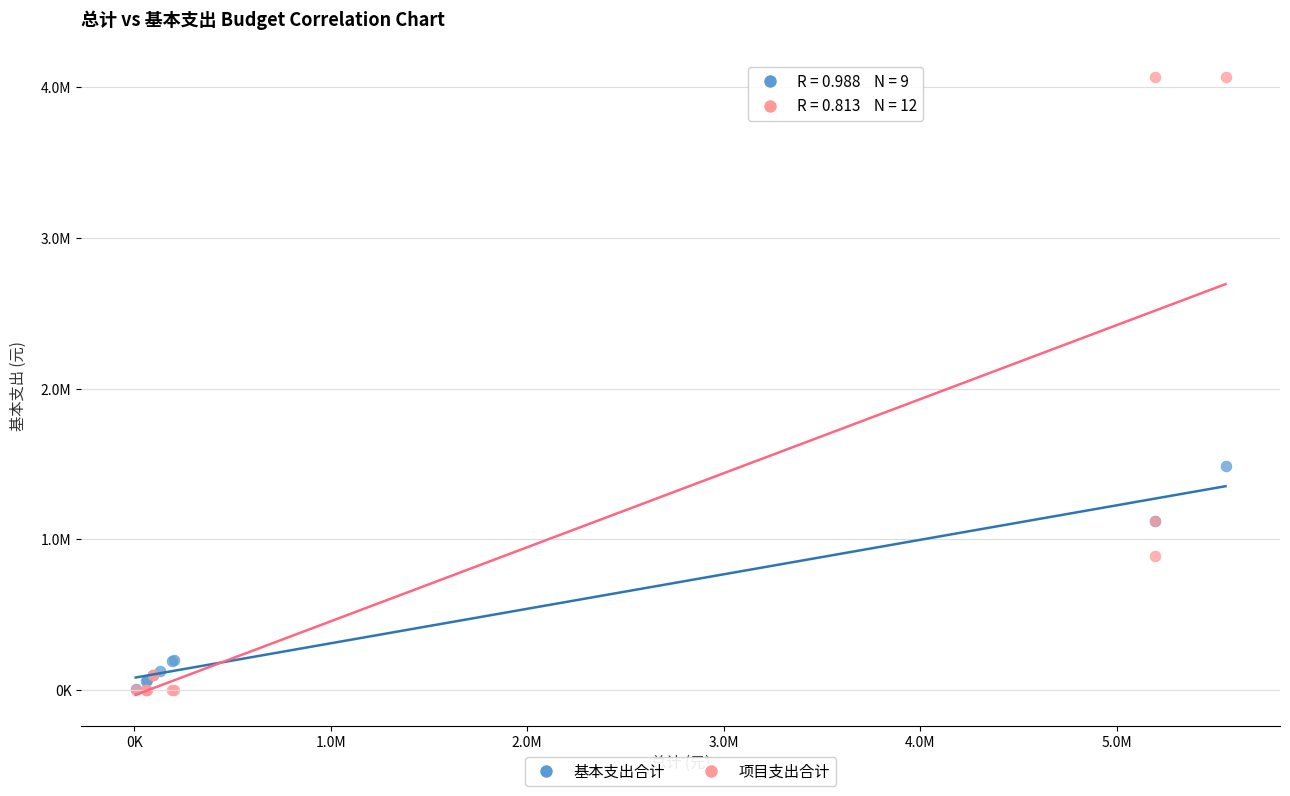

What are all the series names shown in the legend?

基本支出合计, 项目支出合计